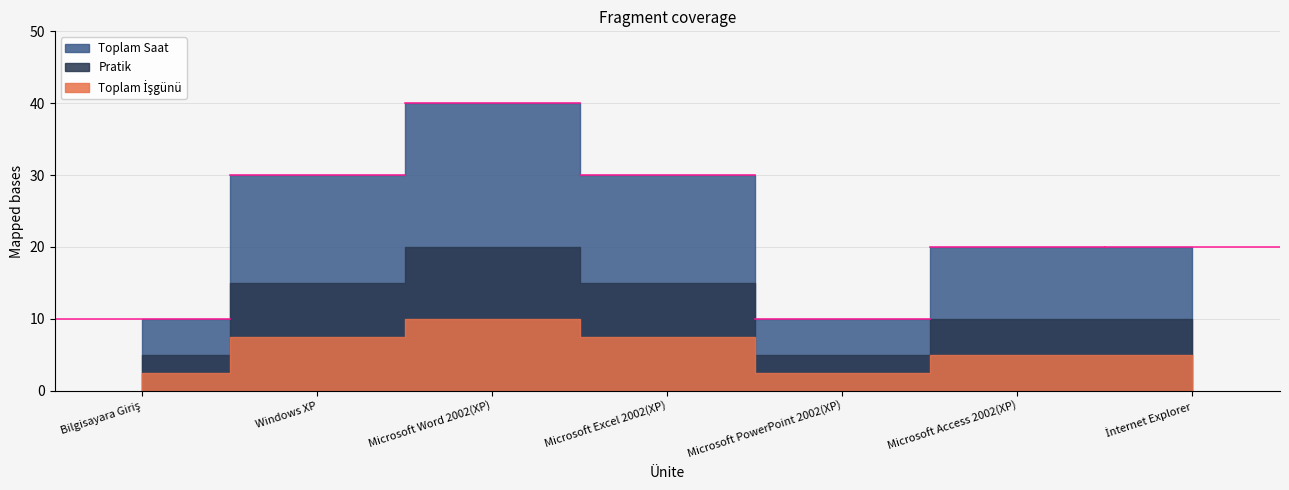

Which series has the largest range (max minus min)?

Toplam Saat